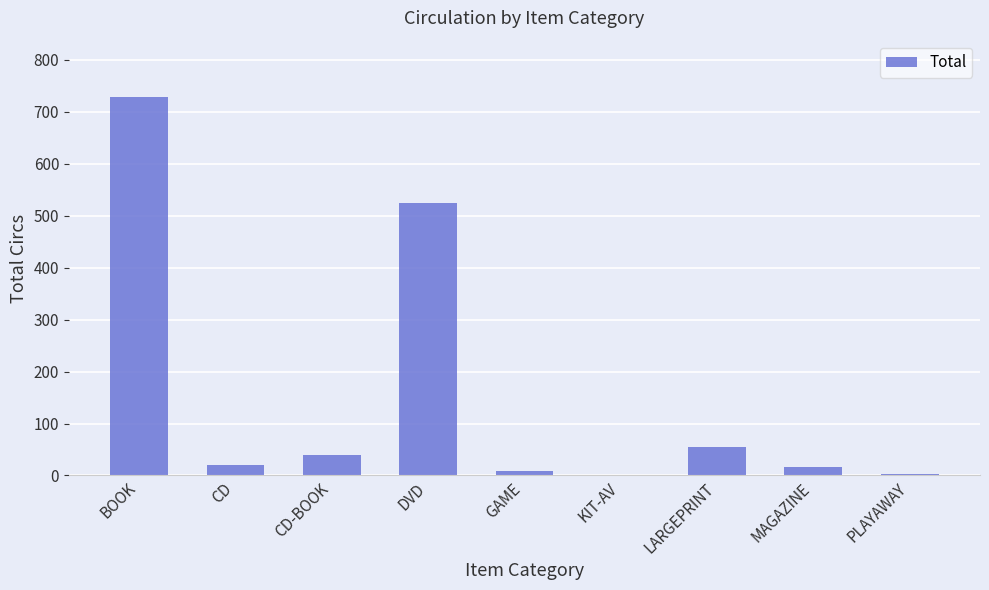

What is the sum of the values at CD-BOOK and MAGAZINE?

56